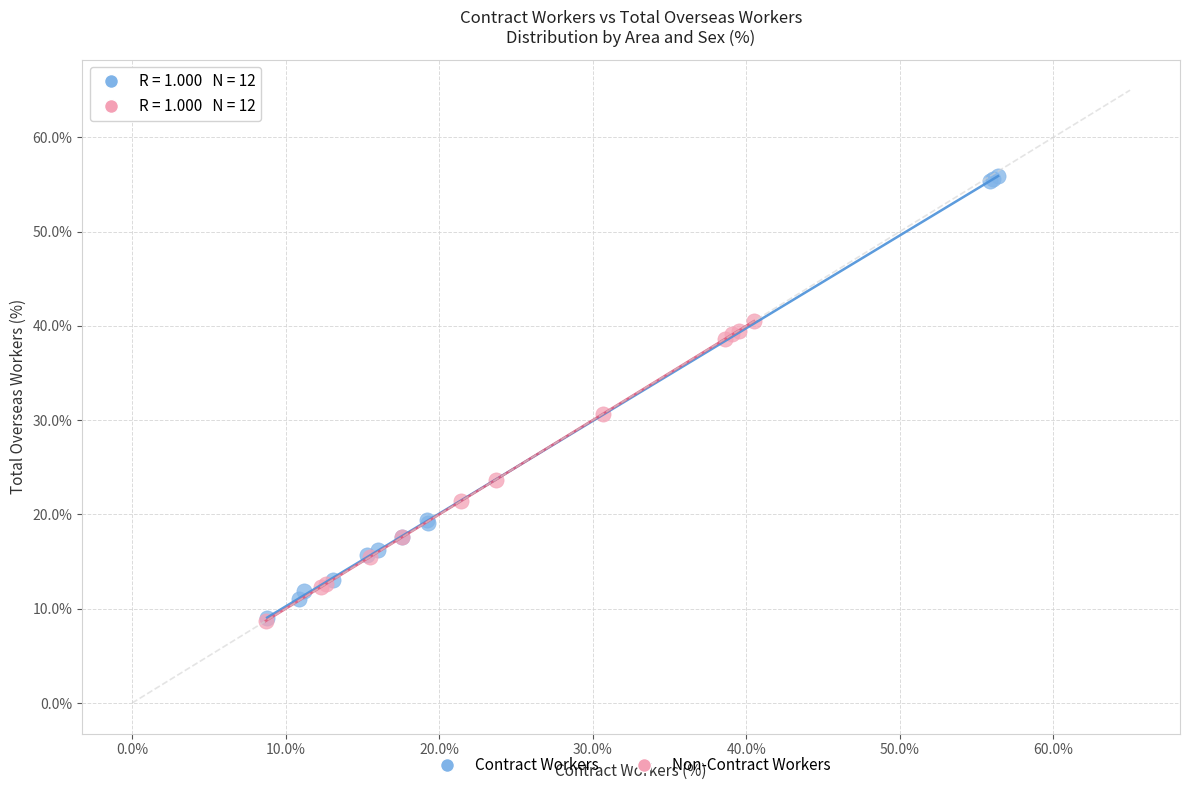

Which series reaches the maximum Y coordinate?

Contract Workers